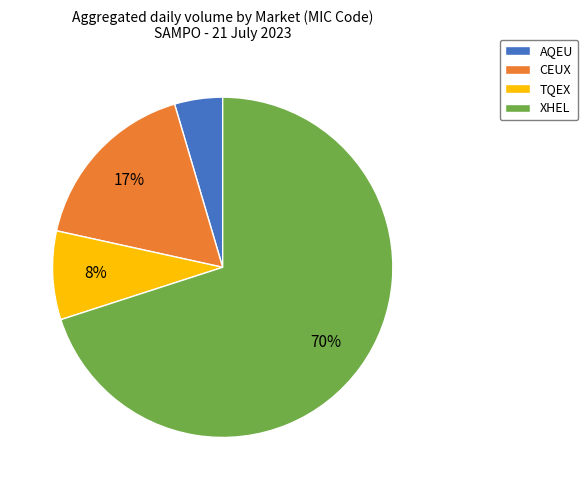

Which category accounts for the majority?

XHEL